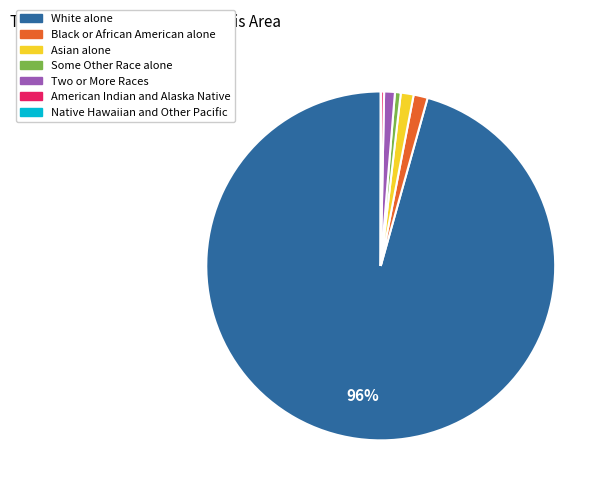

Combined, do White alone and Asian alone account for over 50%?

Yes